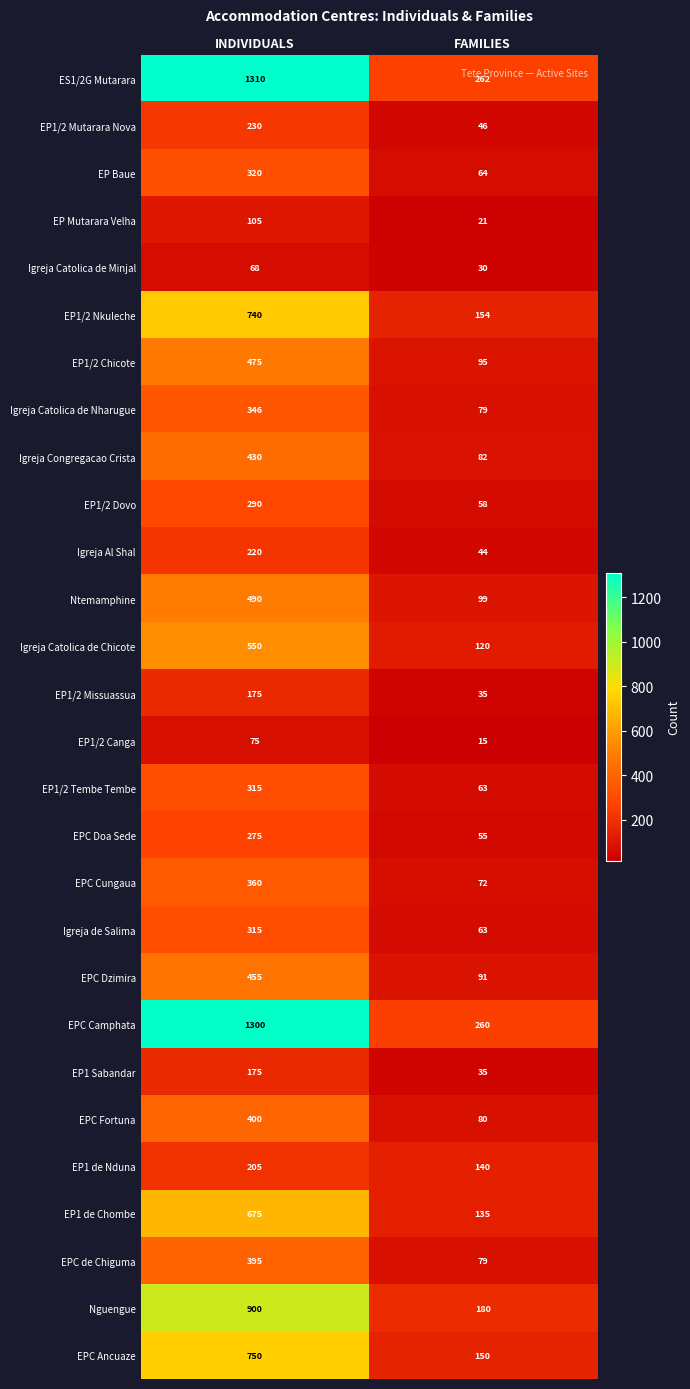

The value of EP1/2 Dovo at INDIVIDUALS is 153. True or false?

False